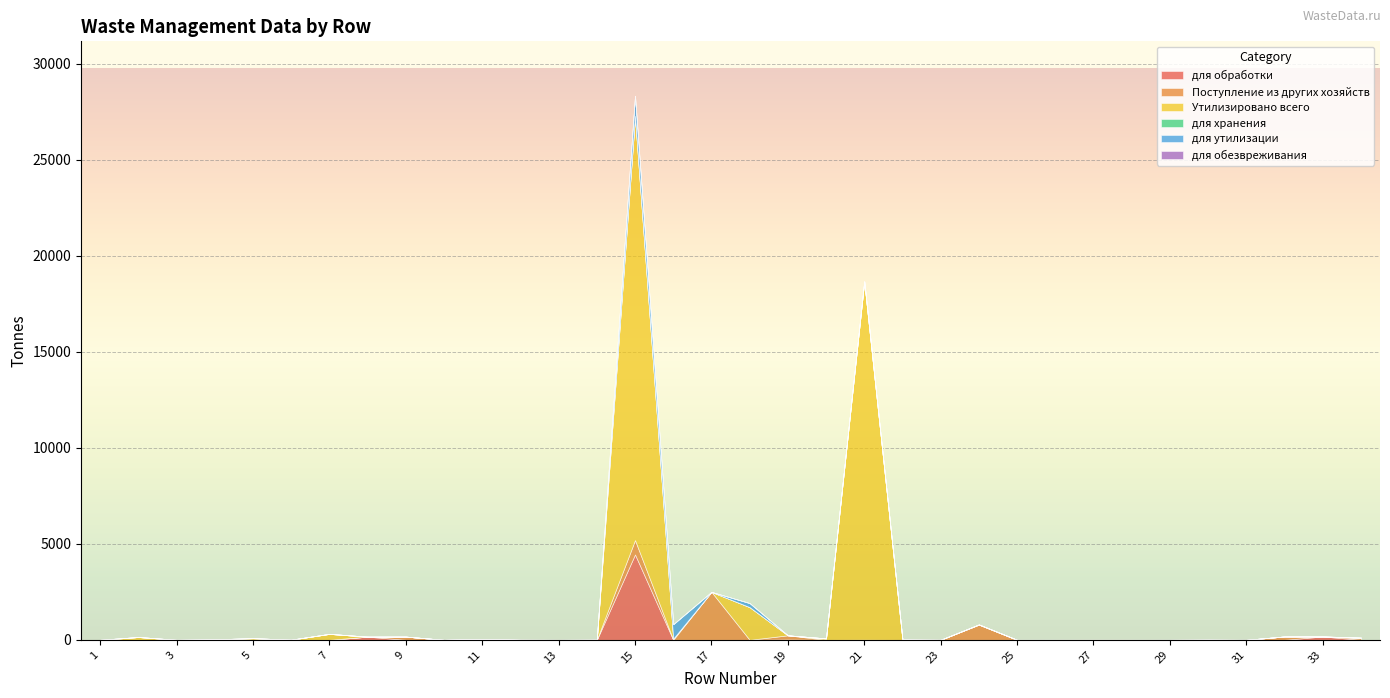

What is the spread (max minus min) of values at 12?

4.4